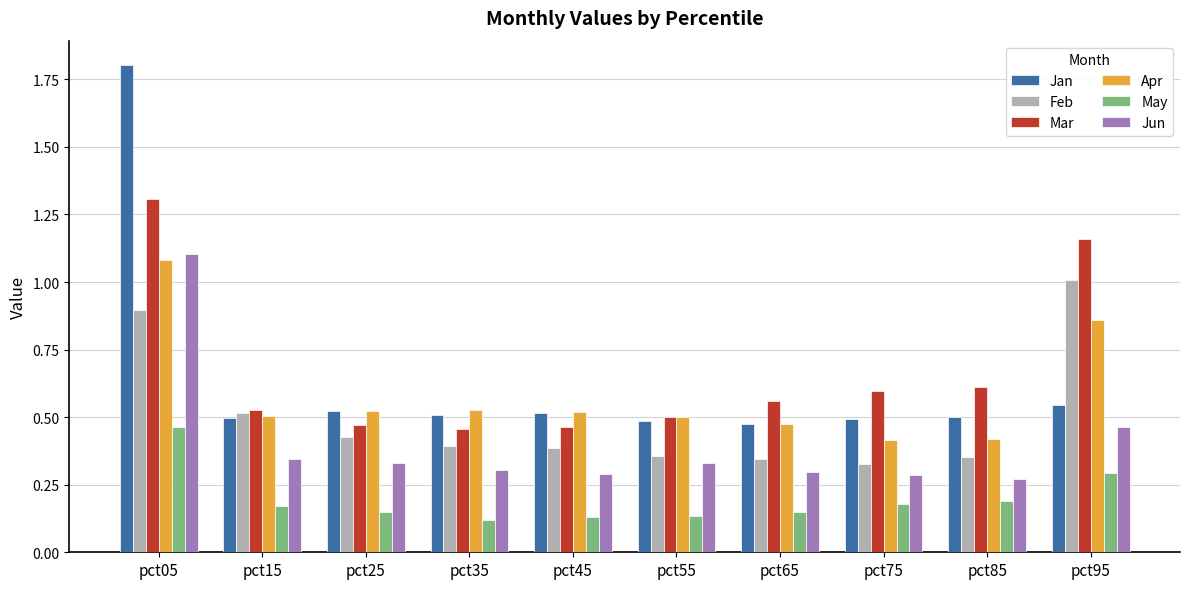

What is the maximum value for Jun?

1.1